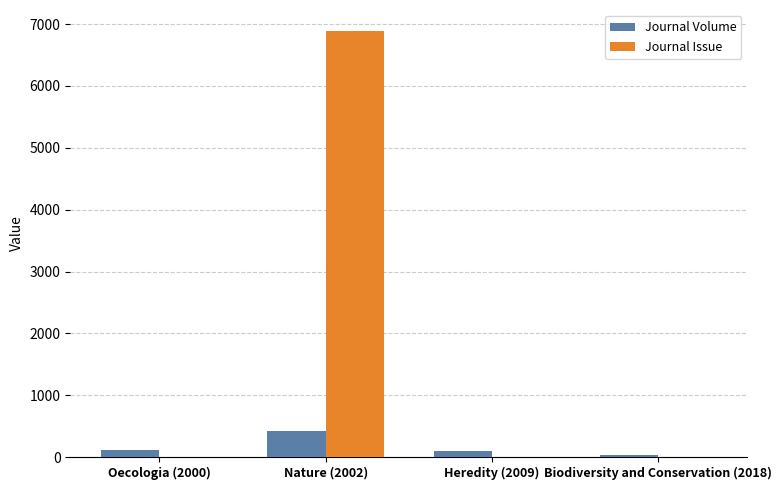

What is the total value across all series at Nature (2002)?

7299